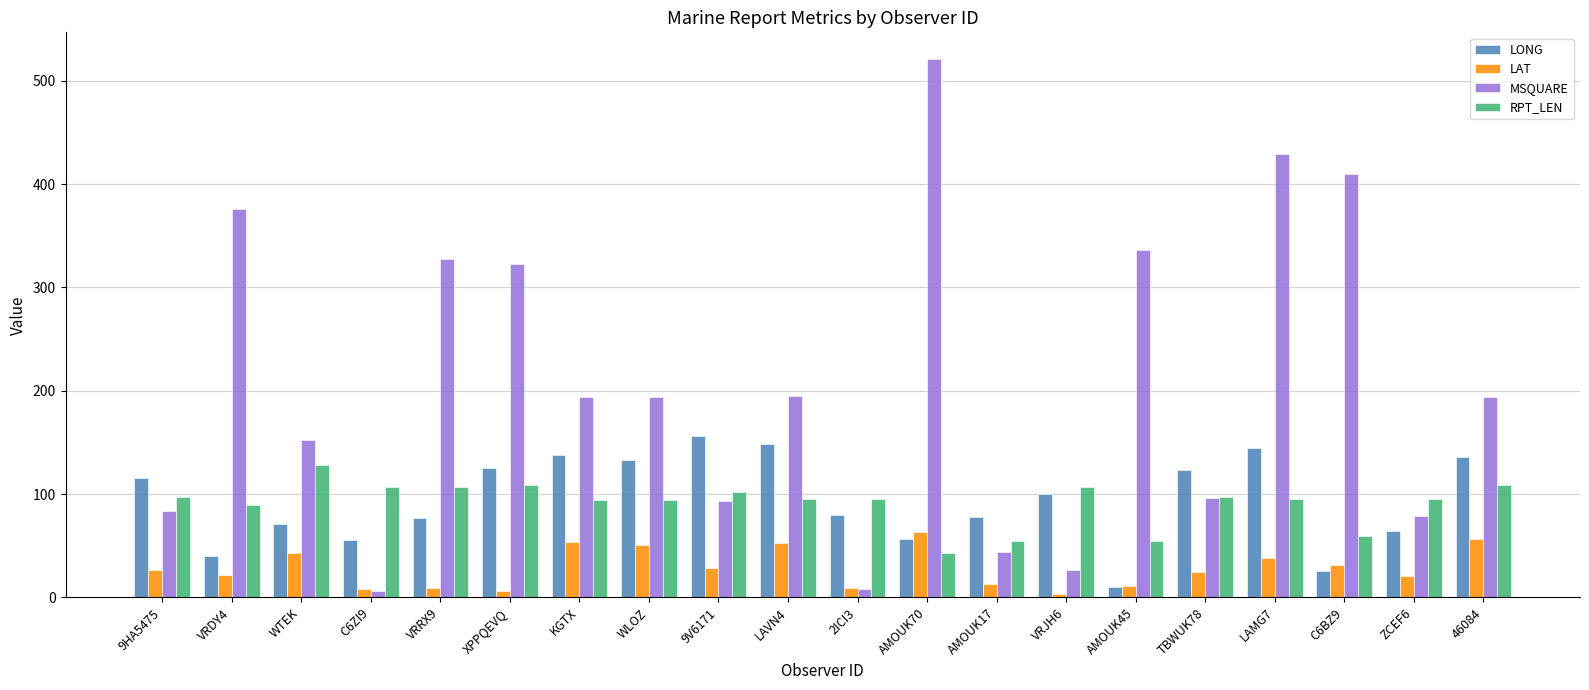

Count the number of data series in this chart.

4